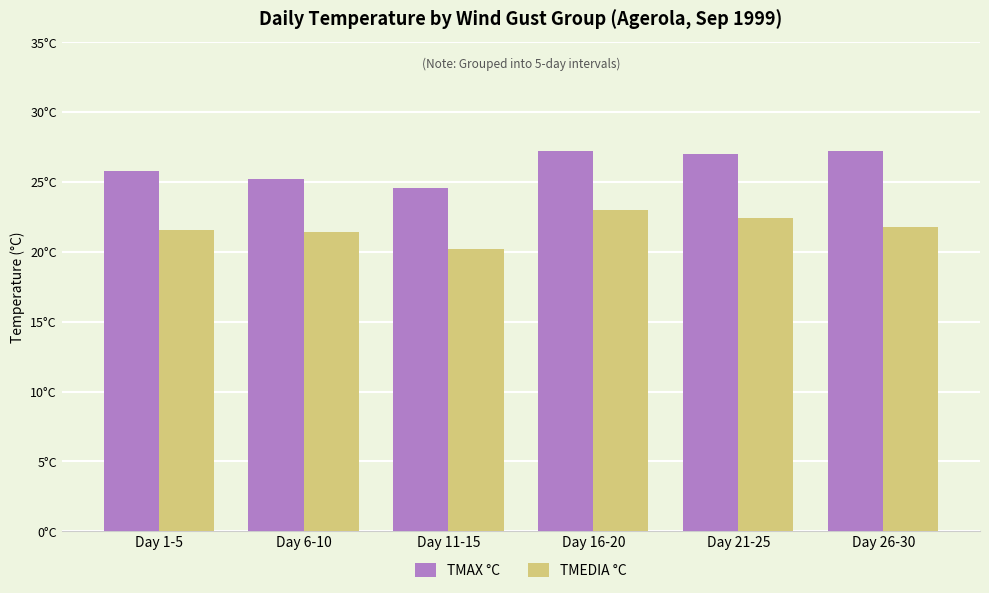

Rank the series by their average value, from lowest to highest.

TMEDIA °C, TMAX °C